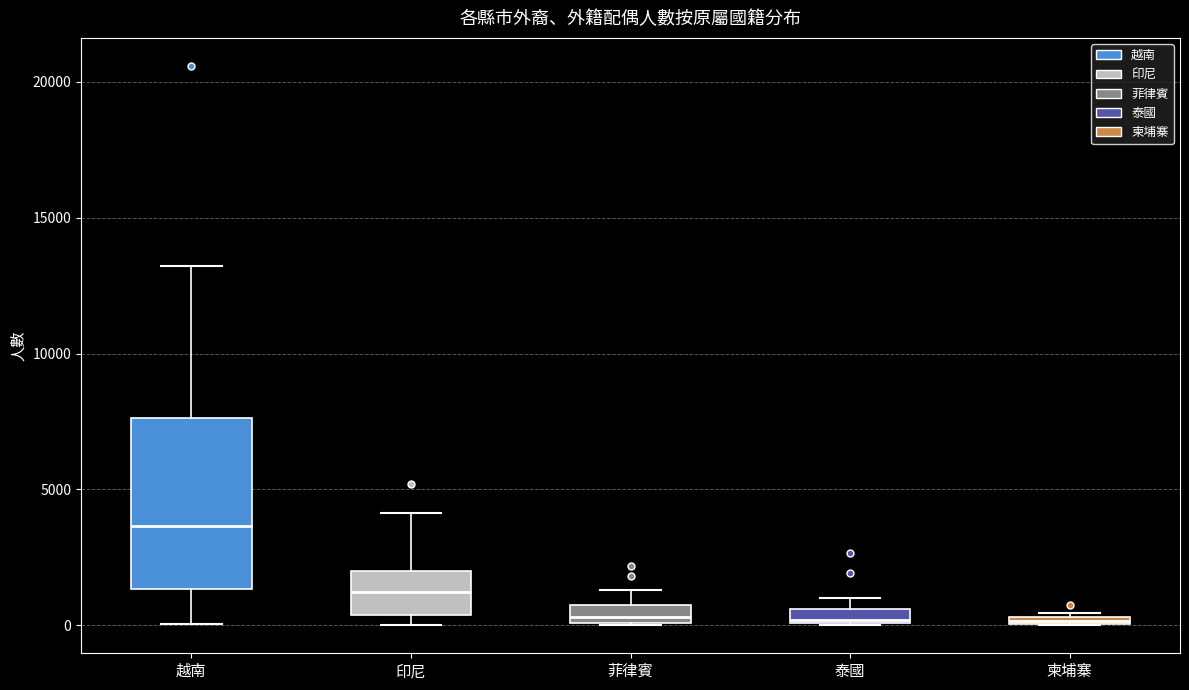

Where is the upper edge of the box for 菲律賓 on the y-axis? The values are not printed on the chart, so give them approximately, as read against the axis.

1000